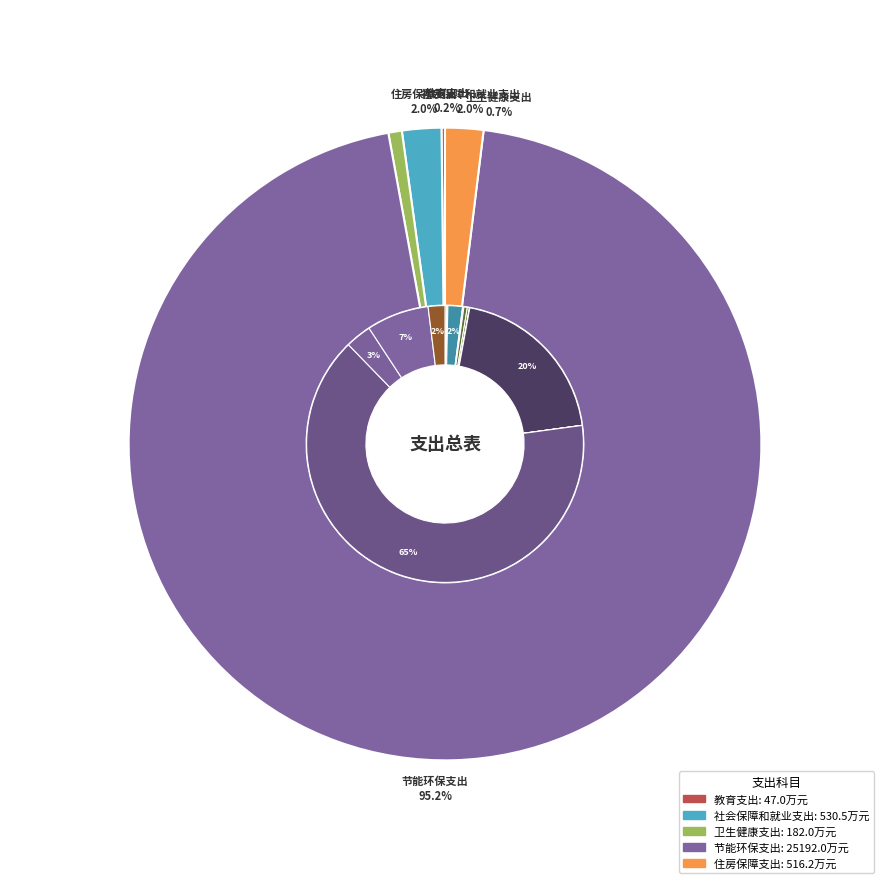

Does 教育支出 represent more than half of the total?

No